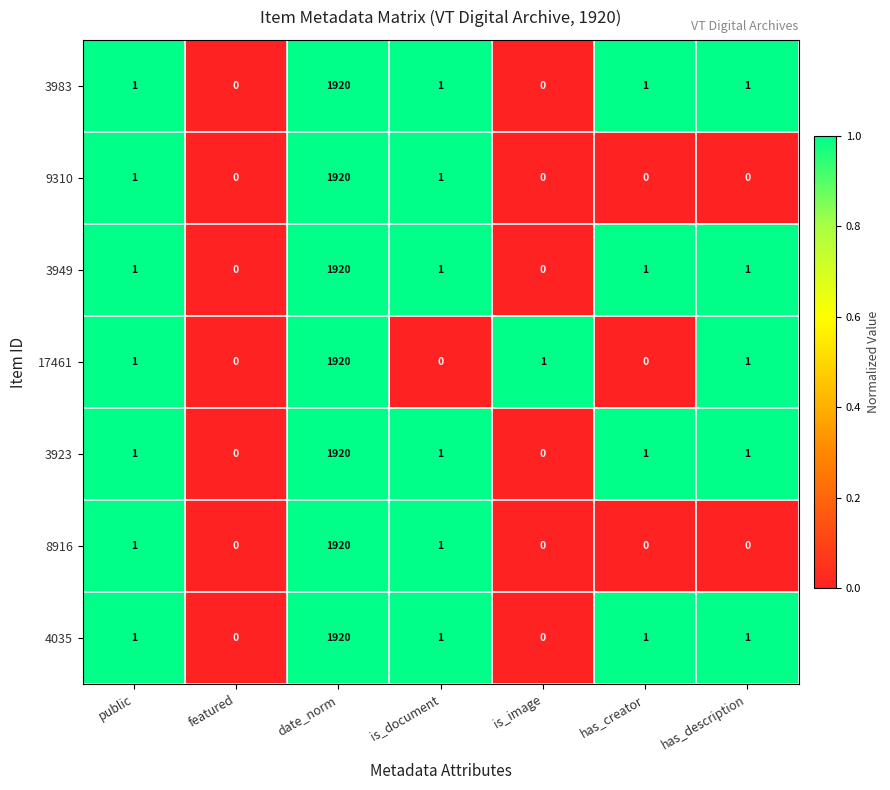

What is the highest value of the 17461 series?

1920